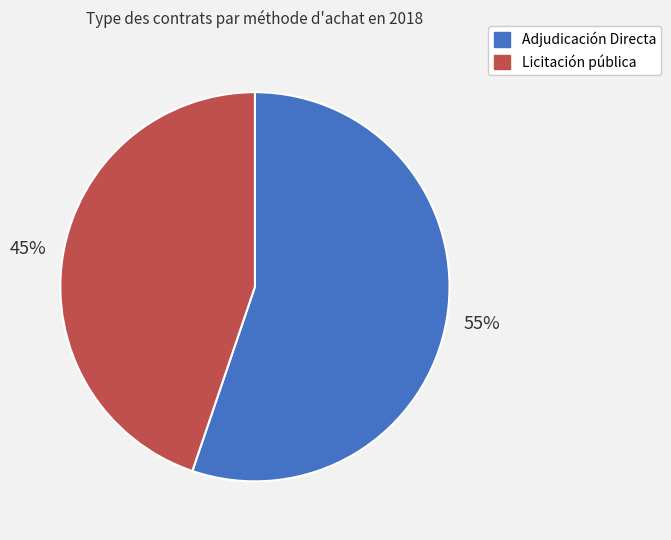

To the nearest percent, what percentage of the pie is Adjudicación Directa?

55%